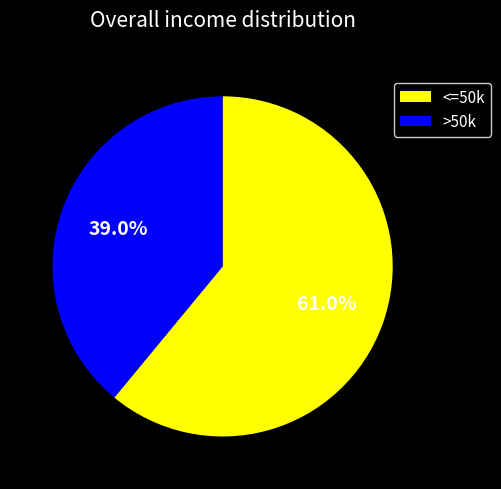

Is there a majority slice in this chart?

Yes